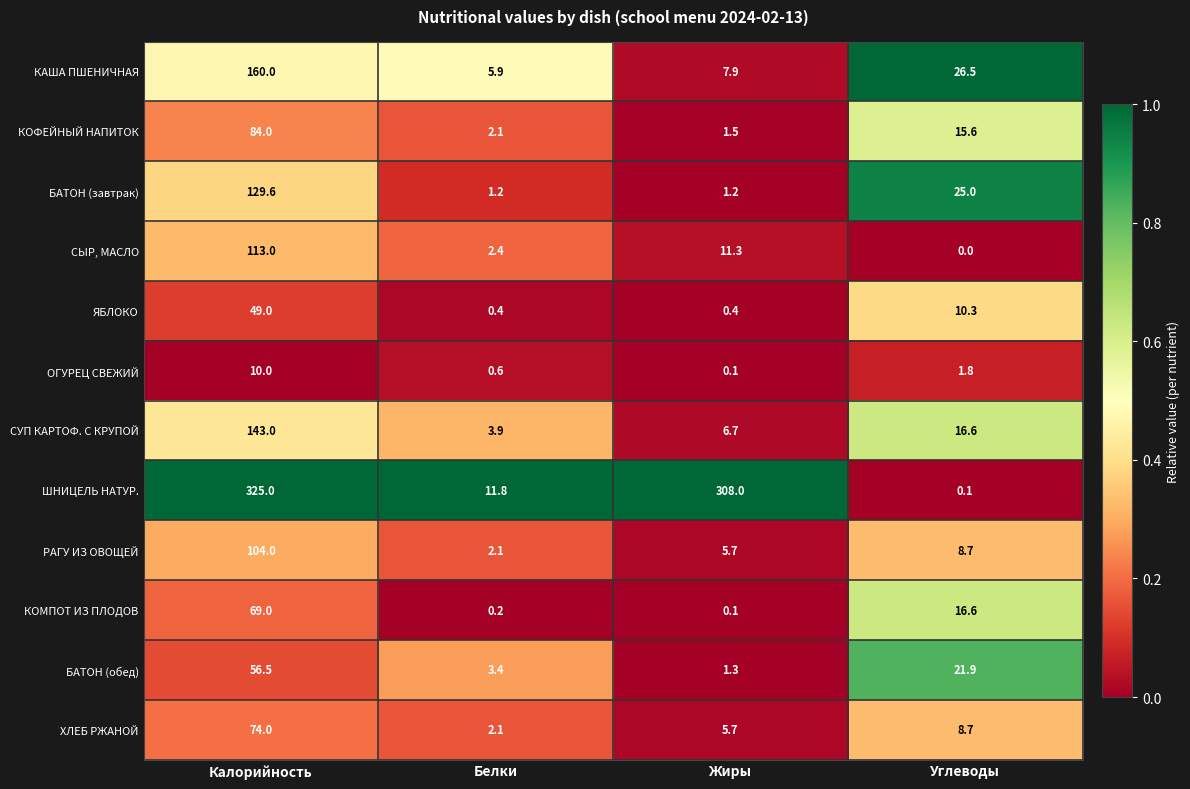

True or false: КОМПОТ ИЗ ПЛОДОВ has a value of 10.1 at Углеводы.

False